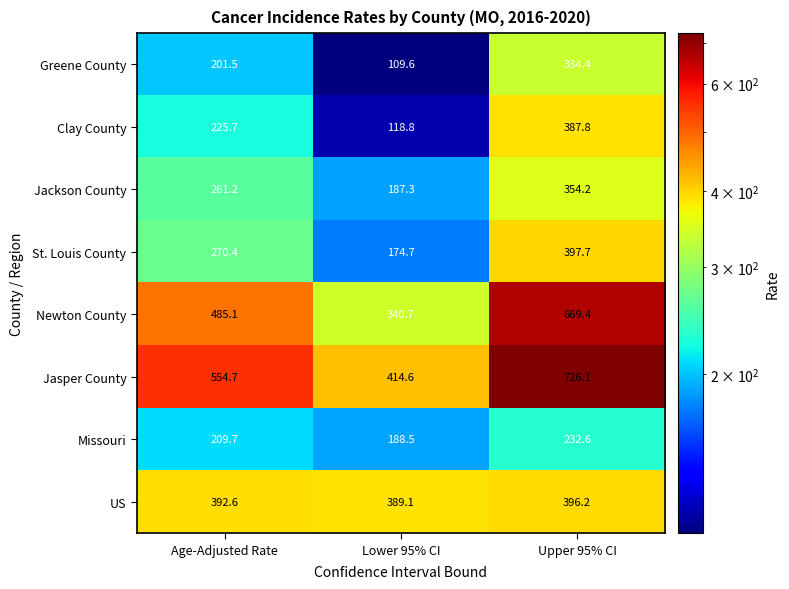

Rank the series at Age-Adjusted Rate from lowest to highest value.

Greene County, Missouri, Clay County, Jackson County, St. Louis County, US, Newton County, Jasper County